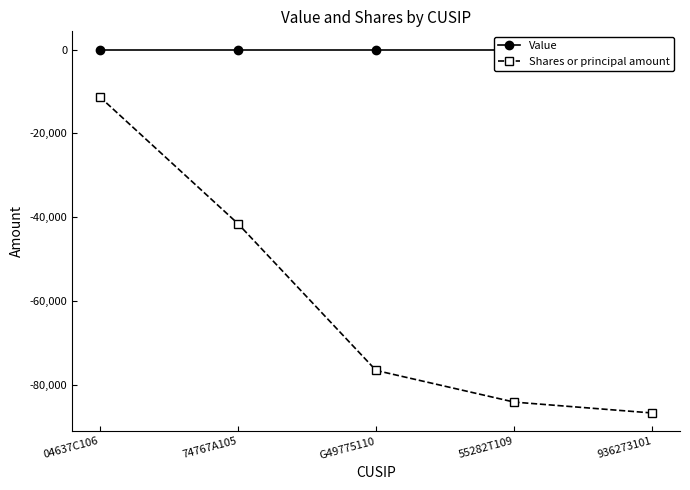

Reading left to right, list all the values displayed in this chart.

Value: 0	0	0	0	0
Shares or principal amount: -11287	-41512	-76500	-84046	-86644